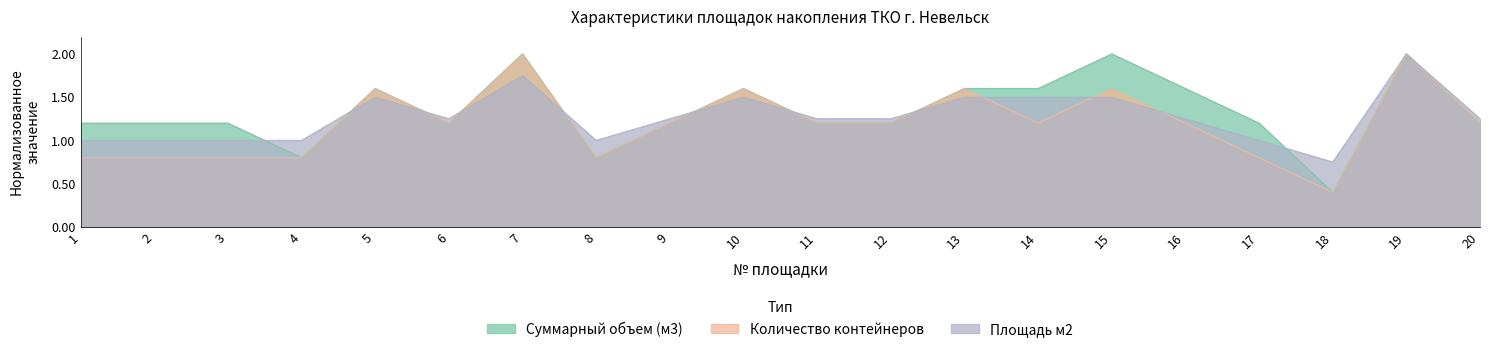

Rank the series by their average value, from highest to lowest.

Суммарный объем (м3), Площадь м2, Количество контейнеров